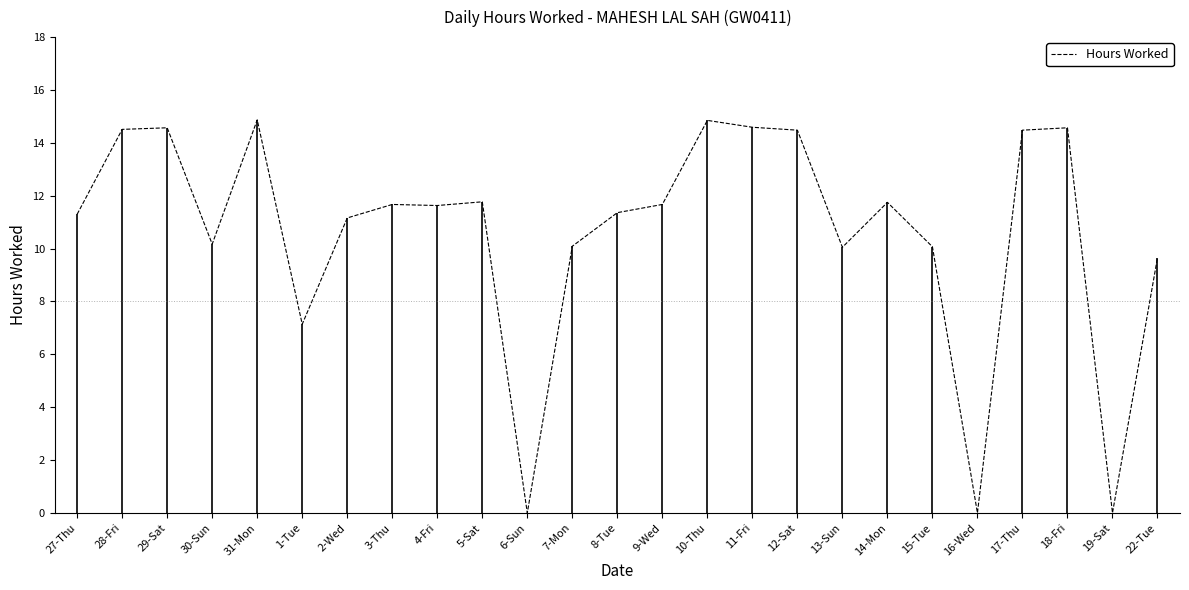

What is the sum of the values at 5-Sat and 31-Mon?

26.6